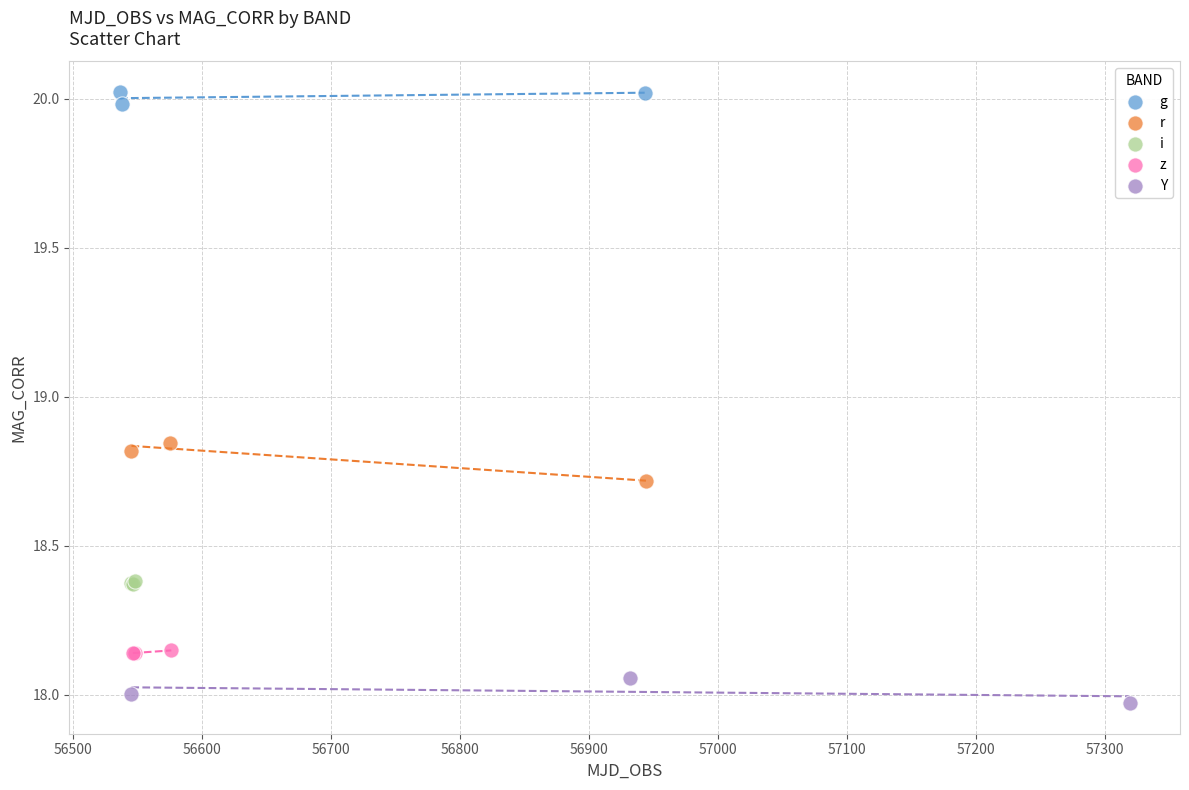

Which series has the largest Y range (max minus min)?

r